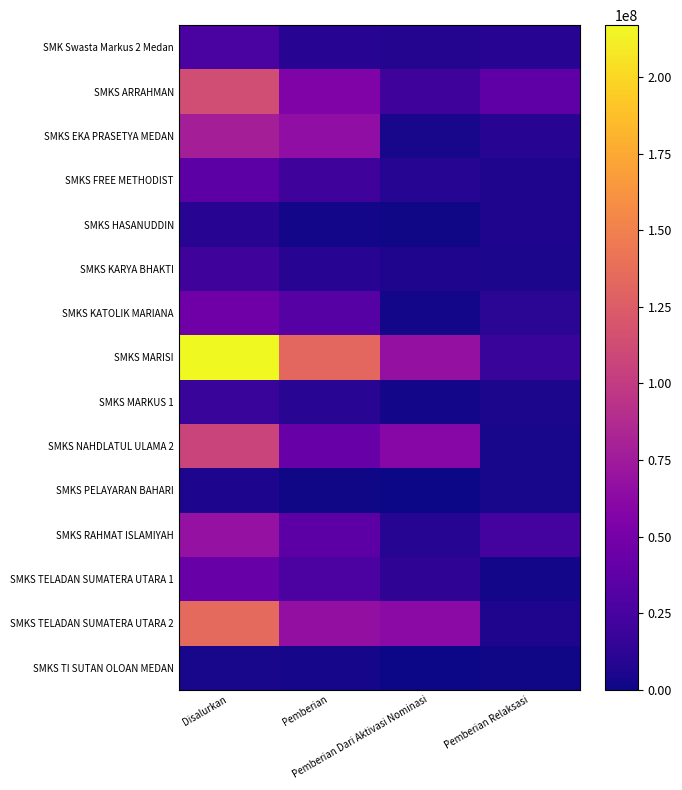

What is the spread (max minus min) of values at Pemberian?

131500000